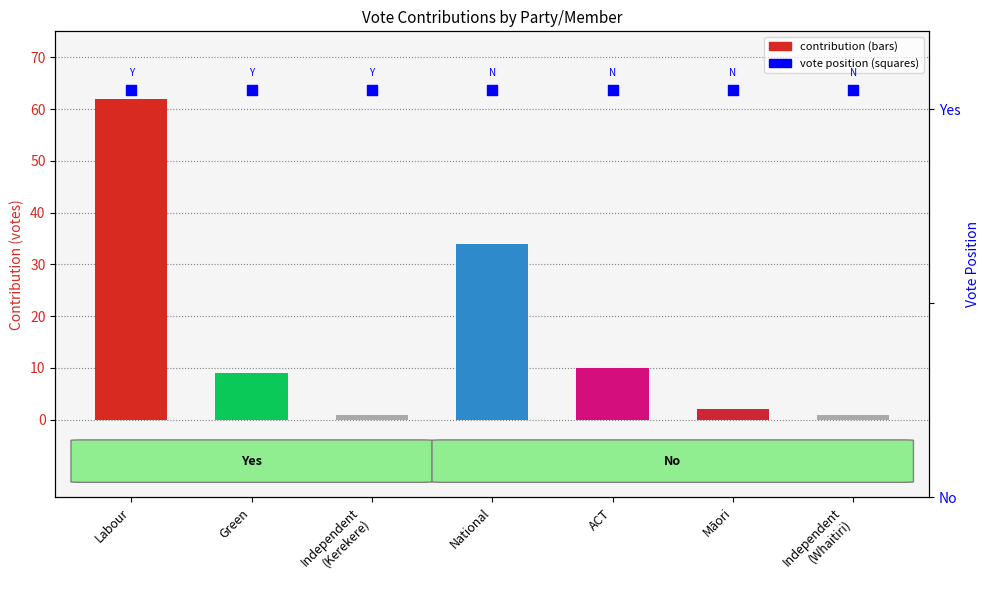

Which series reaches the maximum Y coordinate?

contribution